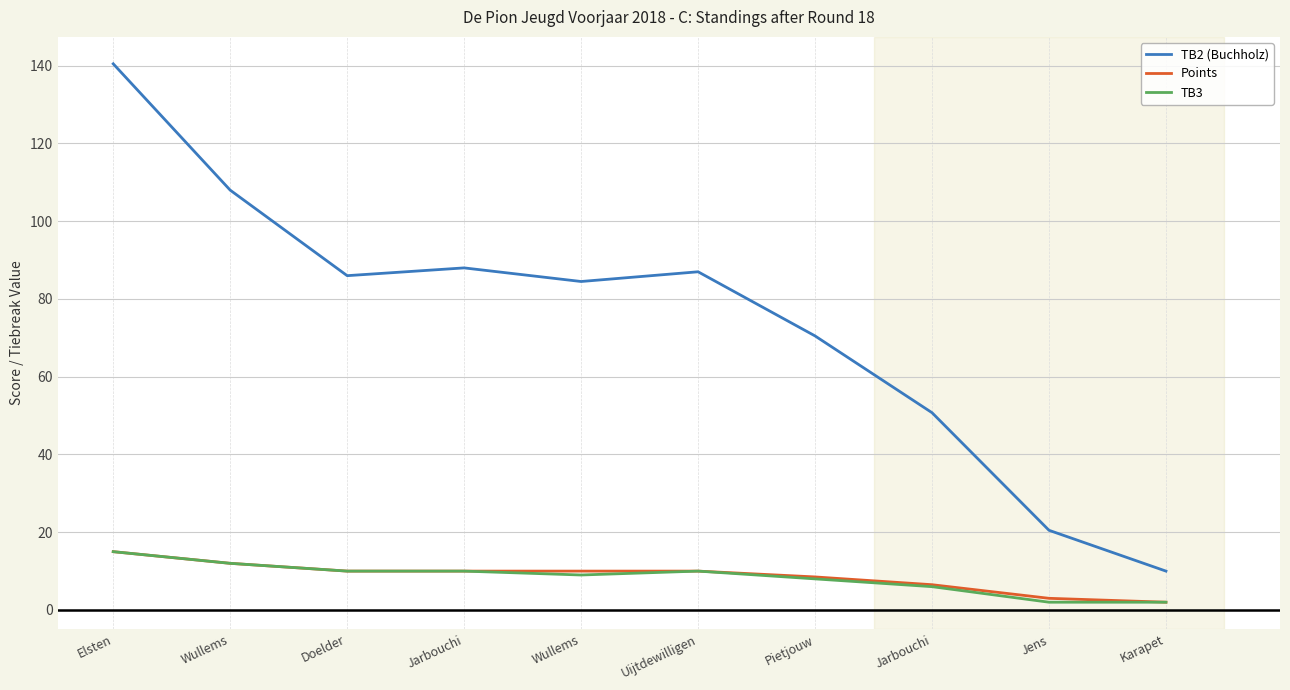

What is the average value of the TB3 series?

8.4